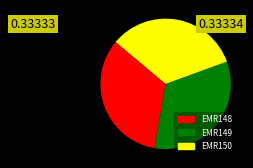

Does EMR150 account for over 50% of the chart?

No